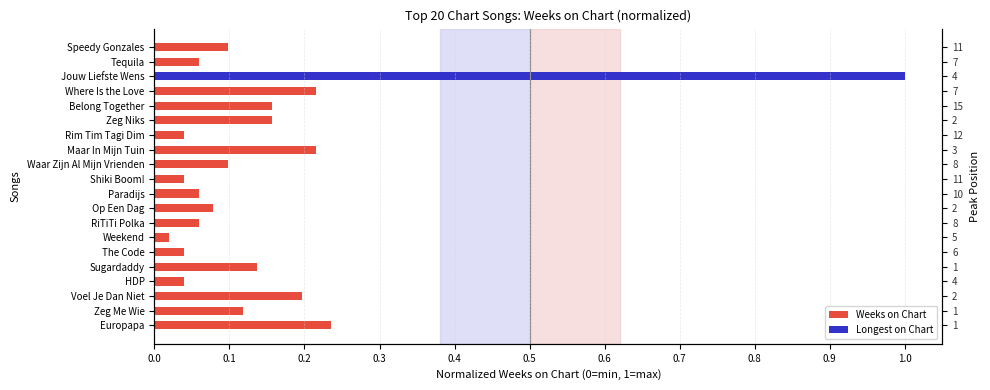

How many bars are there in total?

20